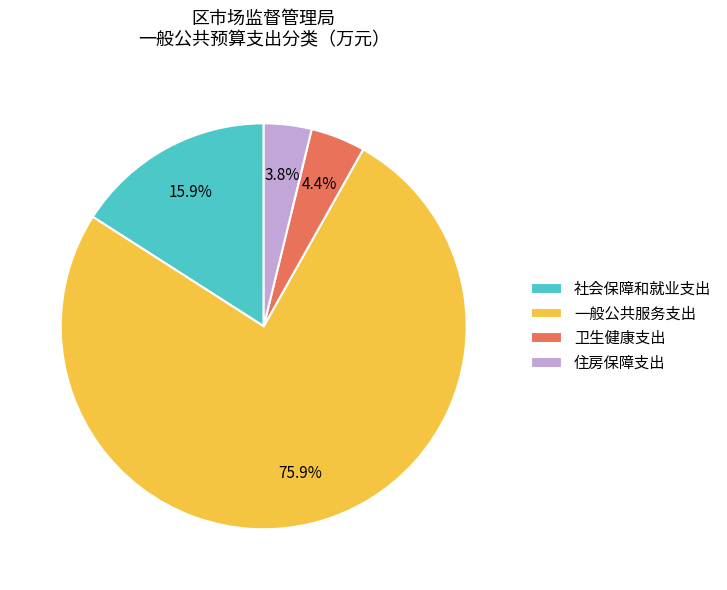

How many slices are in this pie chart?

4